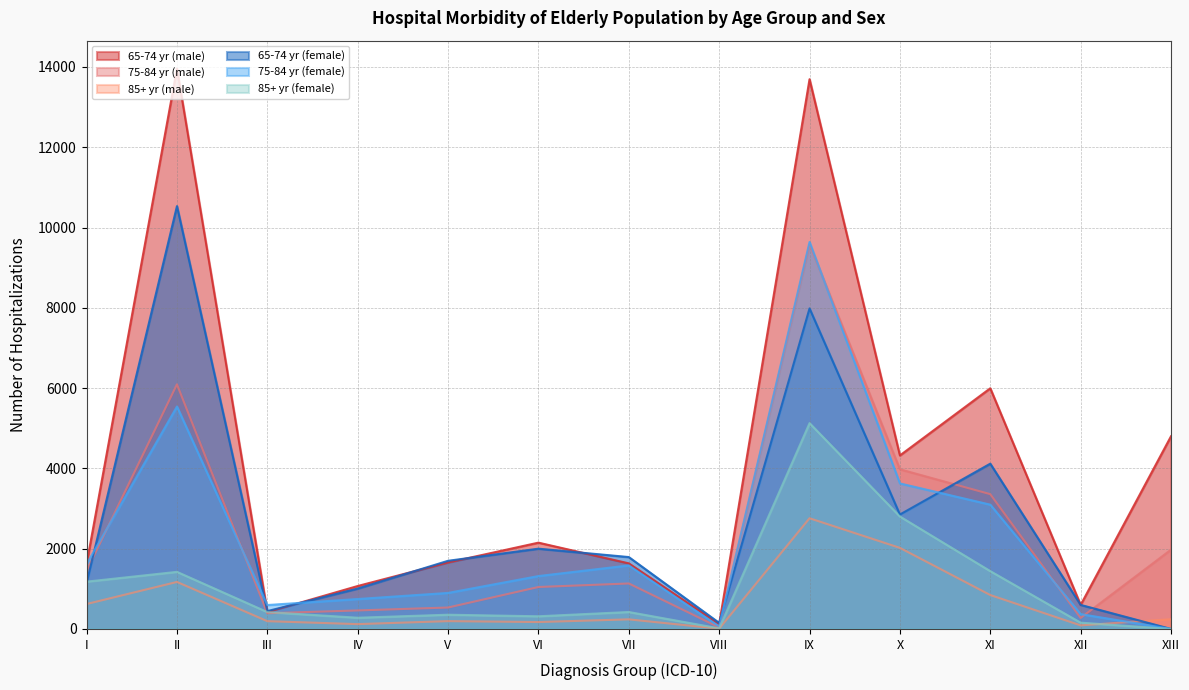

The 65-74 yr (female) series shows 1006 at IV. True or false?

True